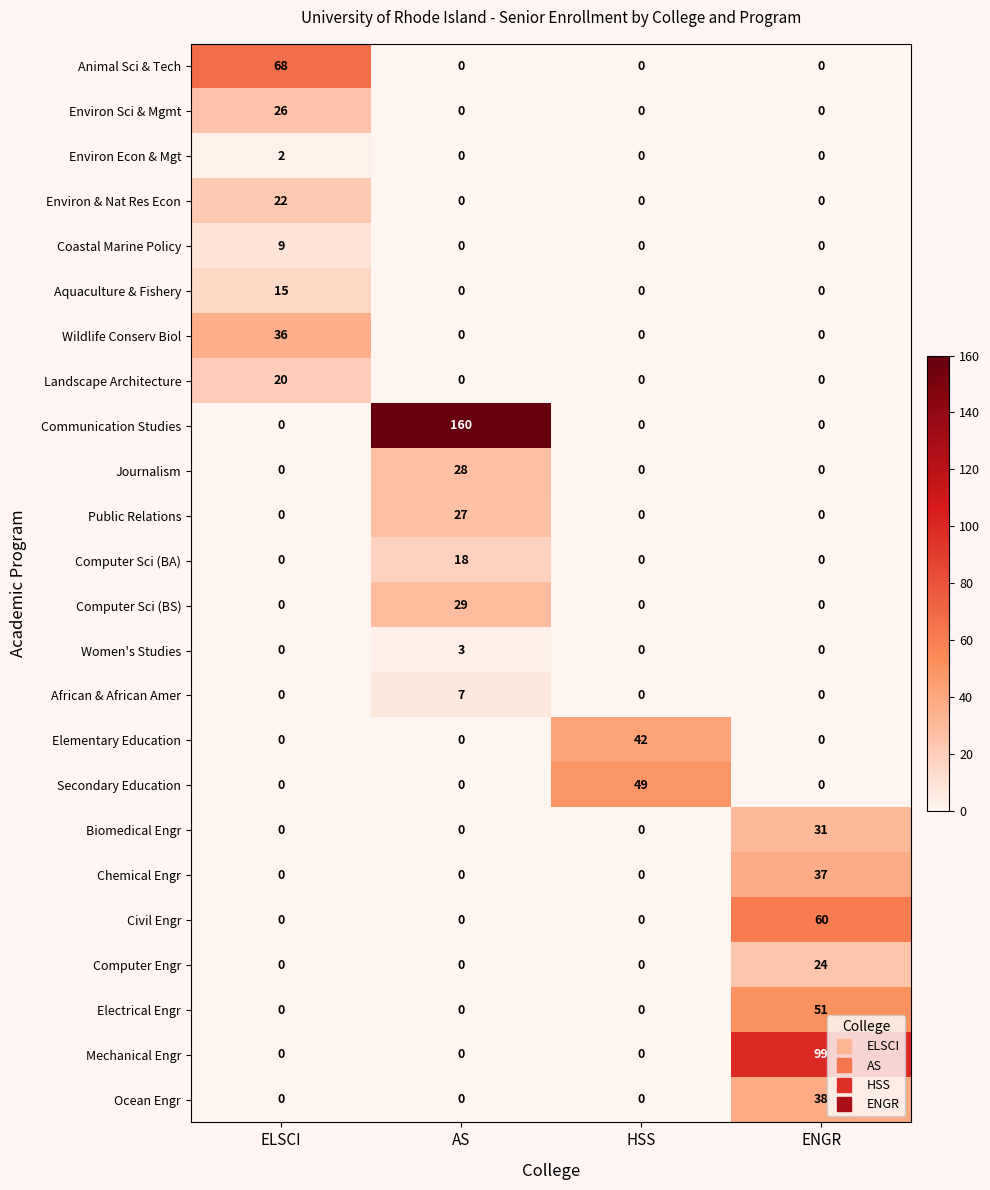

Count the number of data series in this chart.

24